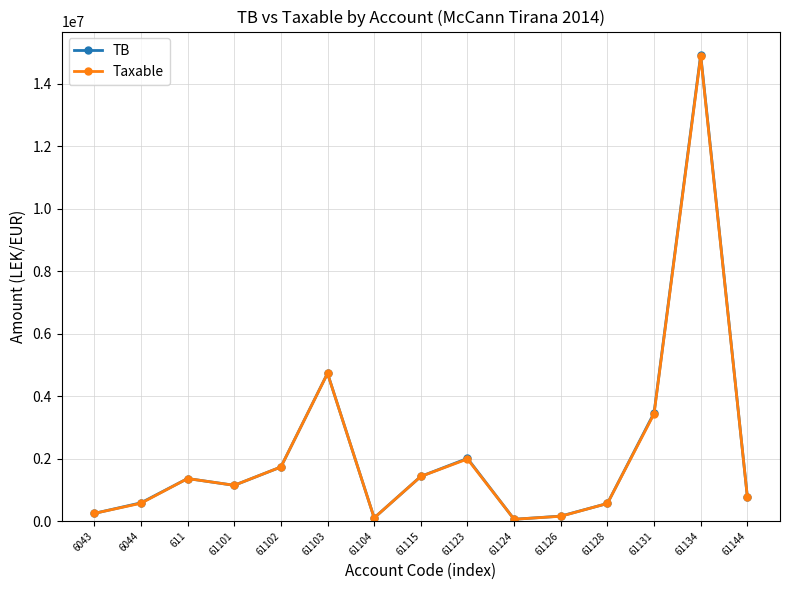

At which label does Taxable reach its peak?

61134